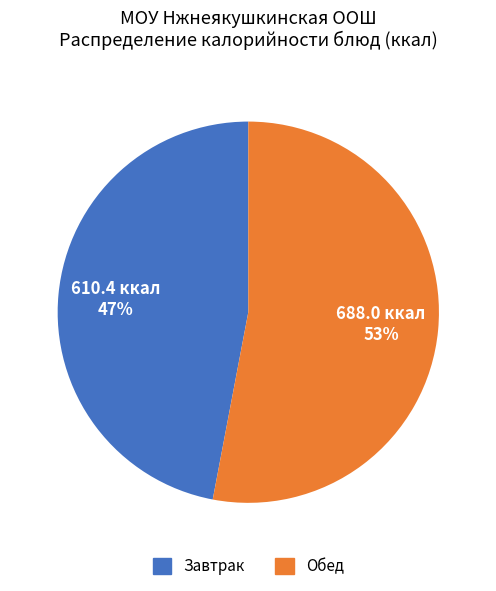

Is there a majority slice in this chart?

Yes